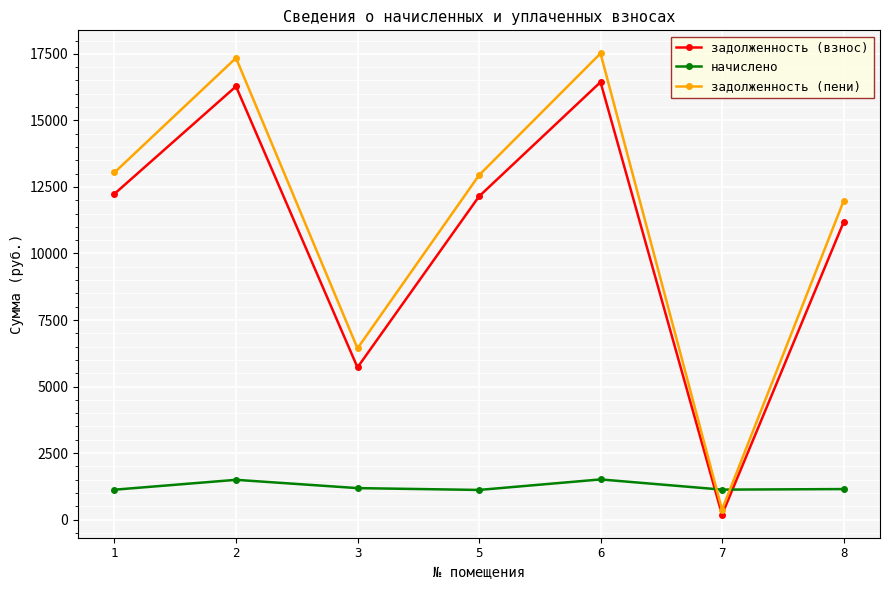

How many lines are shown in the chart?

3